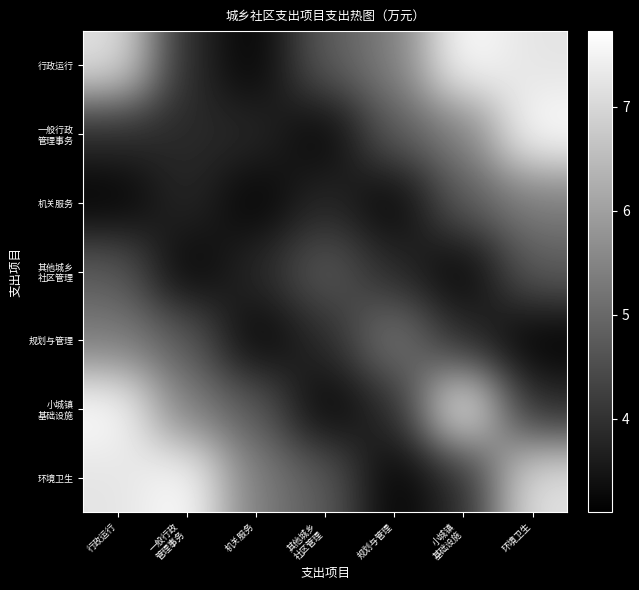

Which series has the largest total across all categories?

行政运行